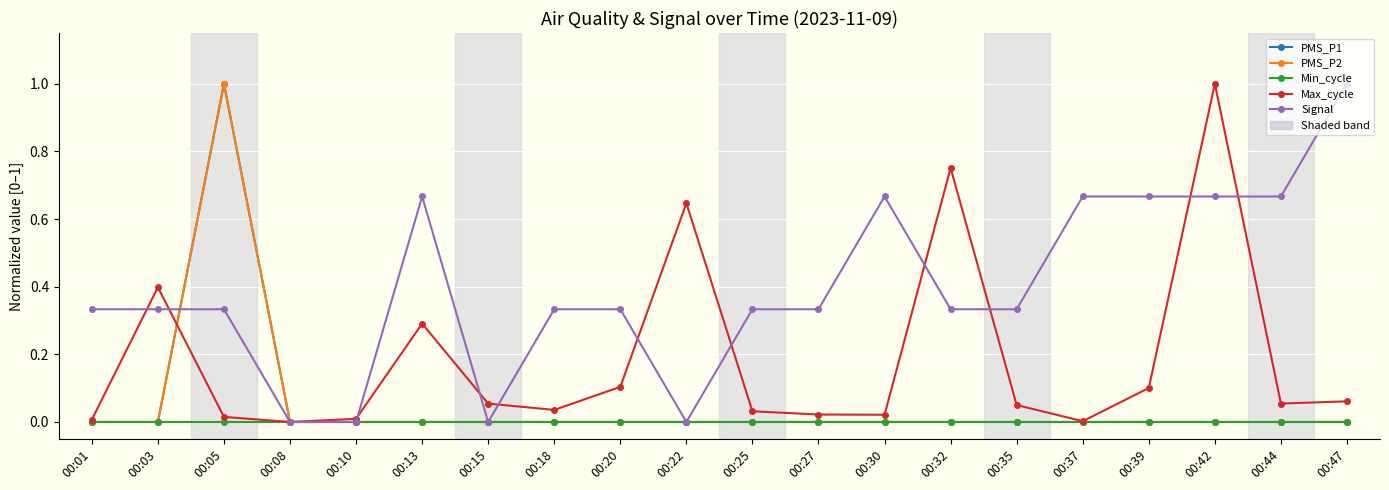

Is this an area chart (filled region under the line)?

No